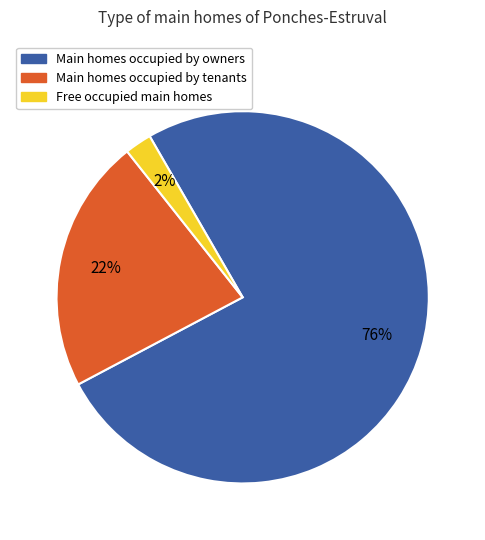

To the nearest percent, what is the average slice percentage?

33%